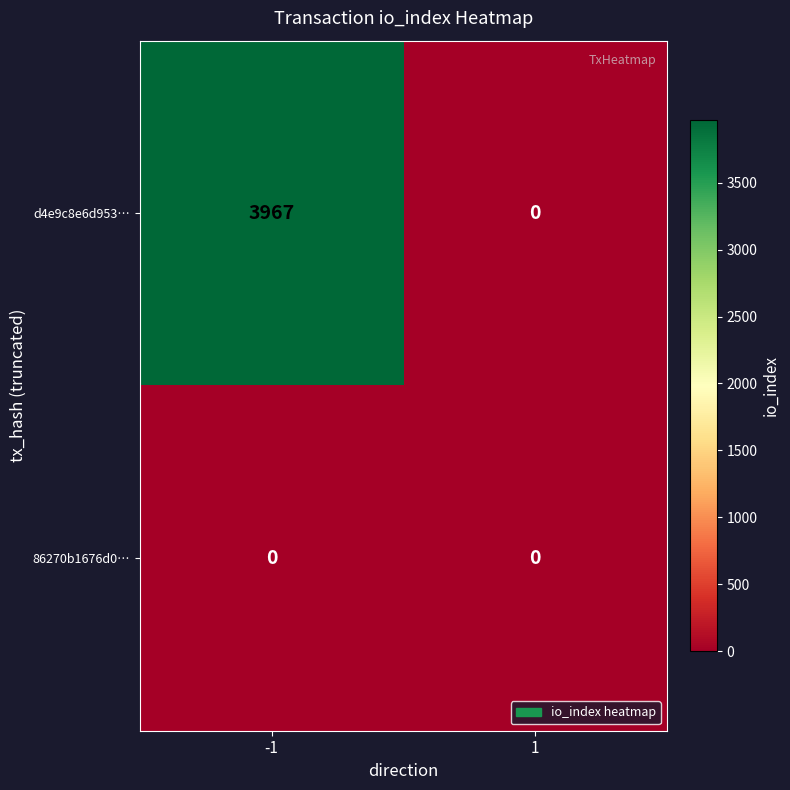

The value of 86270b1676d0… at -1 is 0. True or false?

True